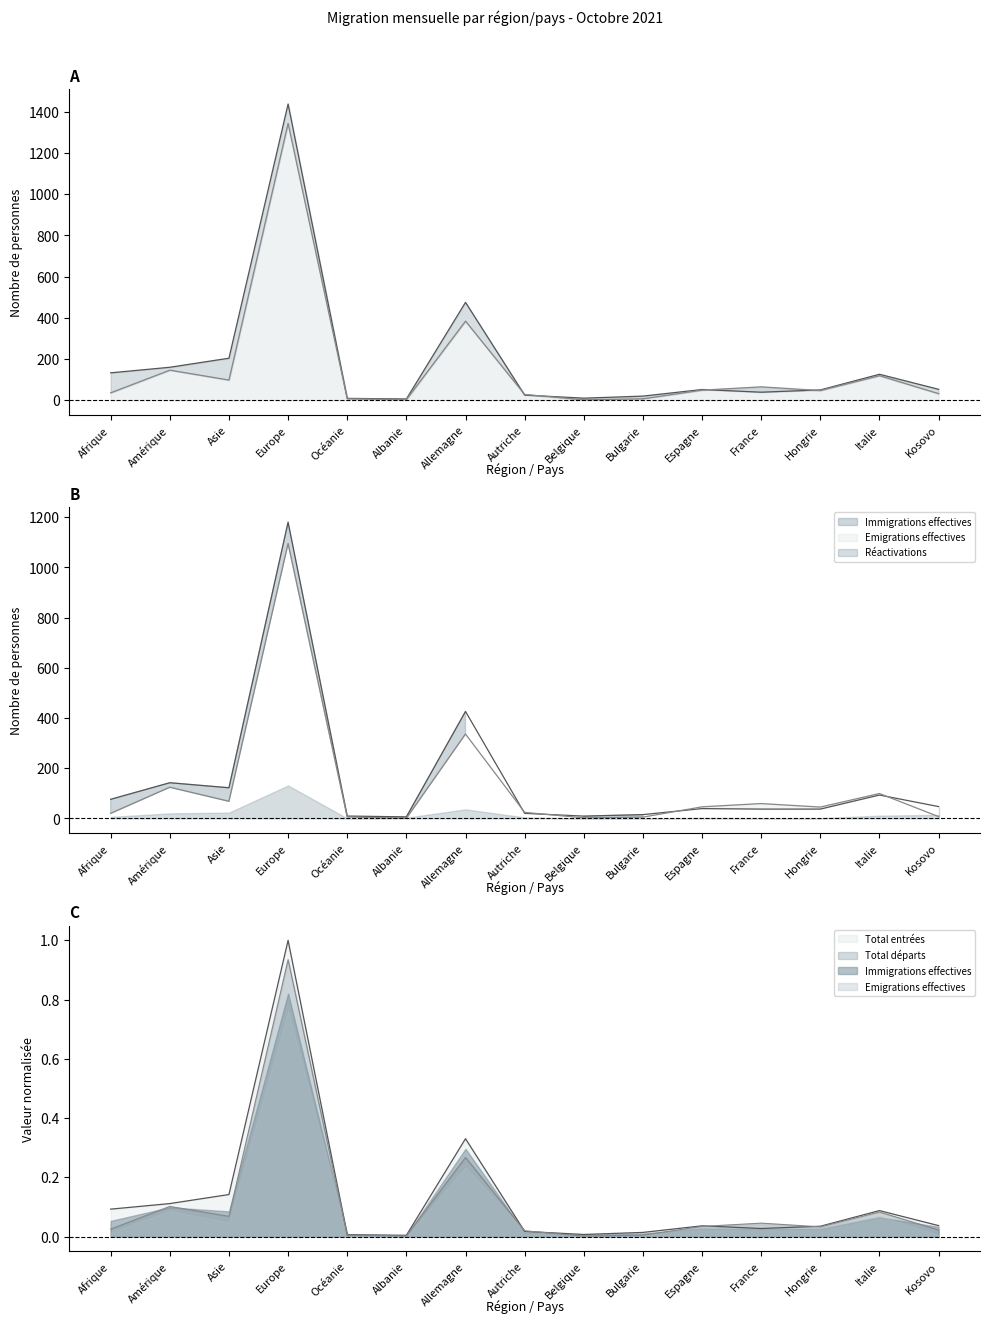

At which category does the chart reach its peak across all series?

Europe